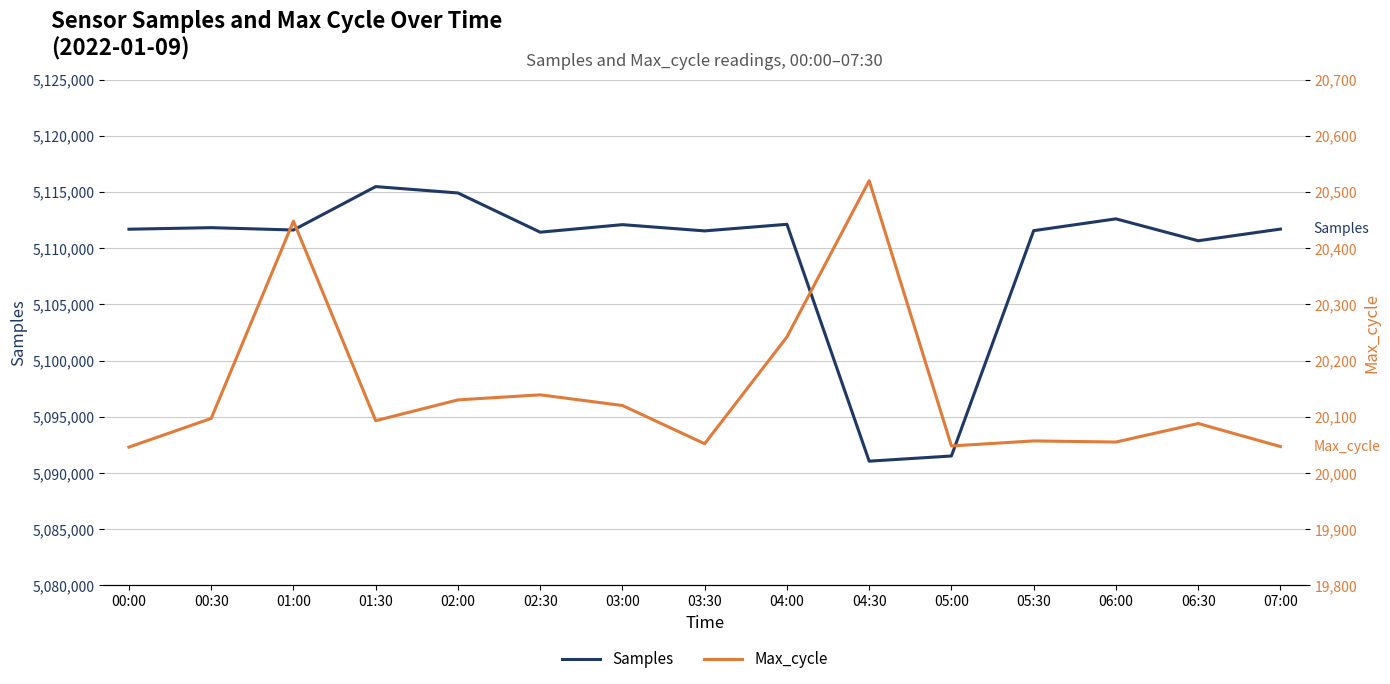

How many lines are shown in the chart?

2